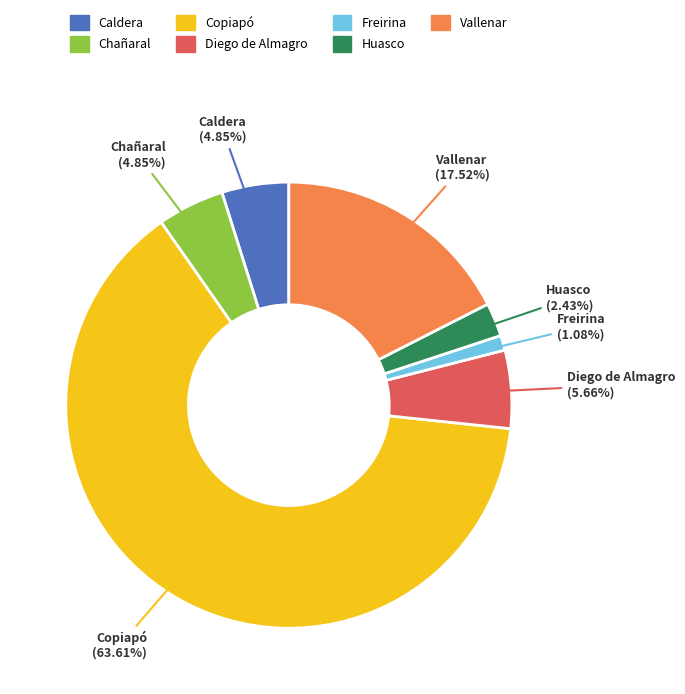

What is the smallest slice in the pie chart?

Freirina